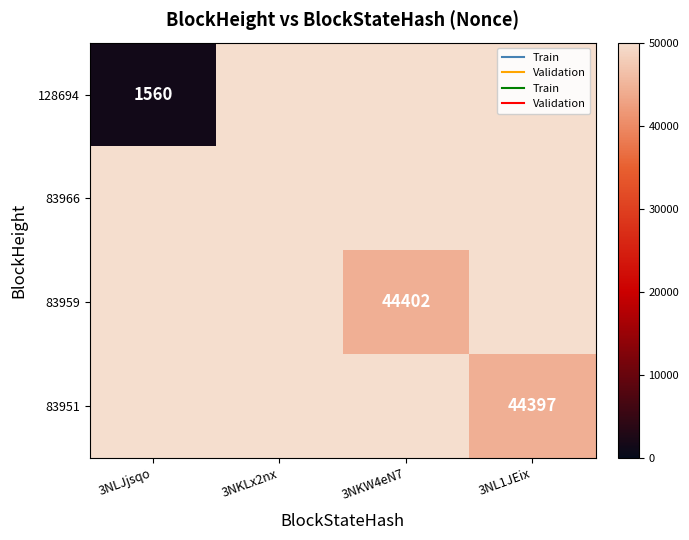

True or false: 128694 has a value of 2062 at 3NLJjsqo.

False